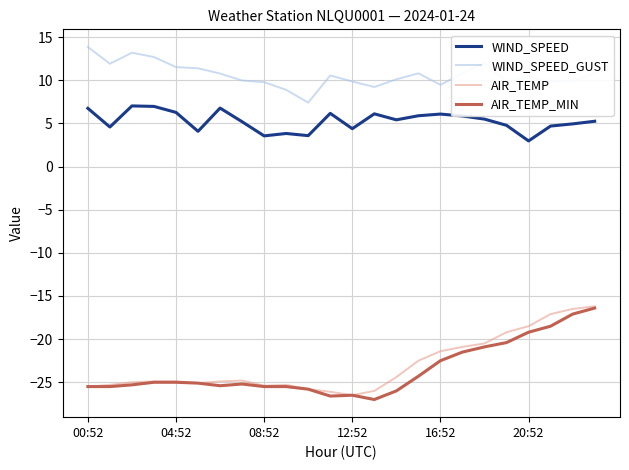

Which series has the largest total across all categories?

WIND_SPEED_GUST